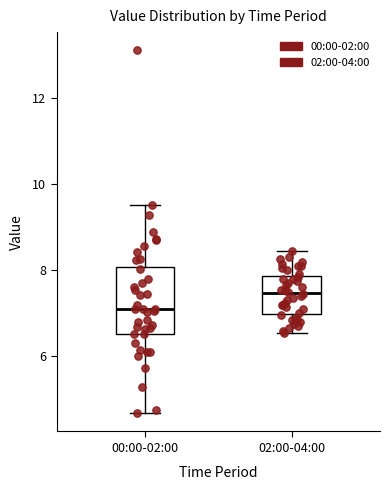

Reading left to right, read every box against the y-axis: the position of its median line, the range the box covers, and the ends of its whiskers. The values are not printed on the chart, so give them approximately, as read against the axis.

00:00-02:00: median 7.2, box 6.6 to 8.0, whiskers 4.6 to 9.6
02:00-04:00: median 7.4, box 7.0 to 7.8, whiskers 6.6 to 8.4